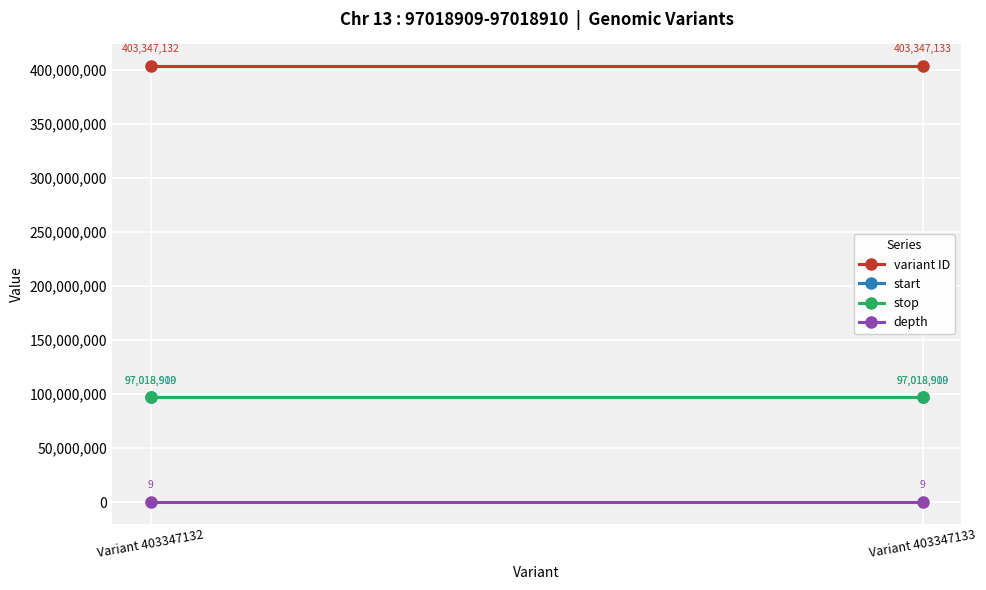

Which category has the lowest value across all series?

Variant 403347132